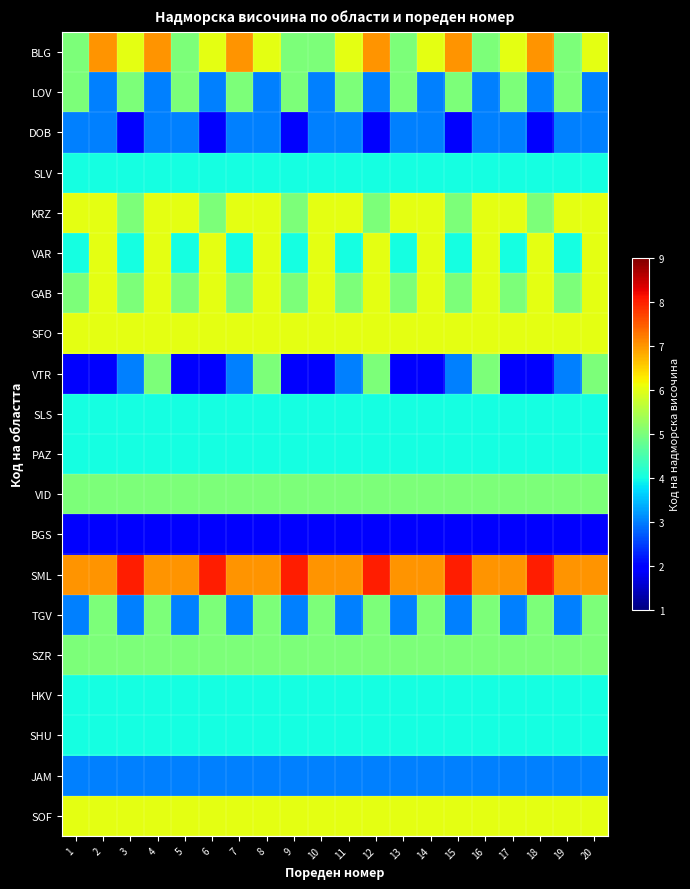

Reading right to left, extract all data points from this chart.

BLG: 20=6	19=5	18=7	17=6	16=5	15=7	14=6	13=5	12=7	11=6	10=5	9=5	8=6	7=7	6=6	5=5	4=7	3=6	2=7	1=5
LOV: 20=3	19=5	18=3	17=5	16=3	15=5	14=3	13=5	12=3	11=5	10=3	9=5	8=3	7=5	6=3	5=5	4=3	3=5	2=3	1=5
DOB: 20=3	19=3	18=2	17=3	16=3	15=2	14=3	13=3	12=2	11=3	10=3	9=2	8=3	7=3	6=2	5=3	4=3	3=2	2=3	1=3
SLV: 20=4	19=4	18=4	17=4	16=4	15=4	14=4	13=4	12=4	11=4	10=4	9=4	8=4	7=4	6=4	5=4	4=4	3=4	2=4	1=4
KRZ: 20=6	19=6	18=5	17=6	16=6	15=5	14=6	13=6	12=5	11=6	10=6	9=5	8=6	7=6	6=5	5=6	4=6	3=5	2=6	1=6
VAR: 20=6	19=4	18=6	17=4	16=6	15=4	14=6	13=4	12=6	11=4	10=6	9=4	8=6	7=4	6=6	5=4	4=6	3=4	2=6	1=4
GAB: 20=6	19=5	18=6	17=5	16=6	15=5	14=6	13=5	12=6	11=5	10=6	9=5	8=6	7=5	6=6	5=5	4=6	3=5	2=6	1=5
SFO: 20=6	19=6	18=6	17=6	16=6	15=6	14=6	13=6	12=6	11=6	10=6	9=6	8=6	7=6	6=6	5=6	4=6	3=6	2=6	1=6
VTR: 20=5	19=3	18=2	17=2	16=5	15=3	14=2	13=2	12=5	11=3	10=2	9=2	8=5	7=3	6=2	5=2	4=5	3=3	2=2	1=2
SLS: 20=4	19=4	18=4	17=4	16=4	15=4	14=4	13=4	12=4	11=4	10=4	9=4	8=4	7=4	6=4	5=4	4=4	3=4	2=4	1=4
PAZ: 20=4	19=4	18=4	17=4	16=4	15=4	14=4	13=4	12=4	11=4	10=4	9=4	8=4	7=4	6=4	5=4	4=4	3=4	2=4	1=4
VID: 20=5	19=5	18=5	17=5	16=5	15=5	14=5	13=5	12=5	11=5	10=5	9=5	8=5	7=5	6=5	5=5	4=5	3=5	2=5	1=5
BGS: 20=2	19=2	18=2	17=2	16=2	15=2	14=2	13=2	12=2	11=2	10=2	9=2	8=2	7=2	6=2	5=2	4=2	3=2	2=2	1=2
SML: 20=7	19=7	18=8	17=7	16=7	15=8	14=7	13=7	12=8	11=7	10=7	9=8	8=7	7=7	6=8	5=7	4=7	3=8	2=7	1=7
TGV: 20=5	19=3	18=5	17=3	16=5	15=3	14=5	13=3	12=5	11=3	10=5	9=3	8=5	7=3	6=5	5=3	4=5	3=3	2=5	1=3
SZR: 20=5	19=5	18=5	17=5	16=5	15=5	14=5	13=5	12=5	11=5	10=5	9=5	8=5	7=5	6=5	5=5	4=5	3=5	2=5	1=5
HKV: 20=4	19=4	18=4	17=4	16=4	15=4	14=4	13=4	12=4	11=4	10=4	9=4	8=4	7=4	6=4	5=4	4=4	3=4	2=4	1=4
SHU: 20=4	19=4	18=4	17=4	16=4	15=4	14=4	13=4	12=4	11=4	10=4	9=4	8=4	7=4	6=4	5=4	4=4	3=4	2=4	1=4
JAM: 20=3	19=3	18=3	17=3	16=3	15=3	14=3	13=3	12=3	11=3	10=3	9=3	8=3	7=3	6=3	5=3	4=3	3=3	2=3	1=3
SOF: 20=6	19=6	18=6	17=6	16=6	15=6	14=6	13=6	12=6	11=6	10=6	9=6	8=6	7=6	6=6	5=6	4=6	3=6	2=6	1=6